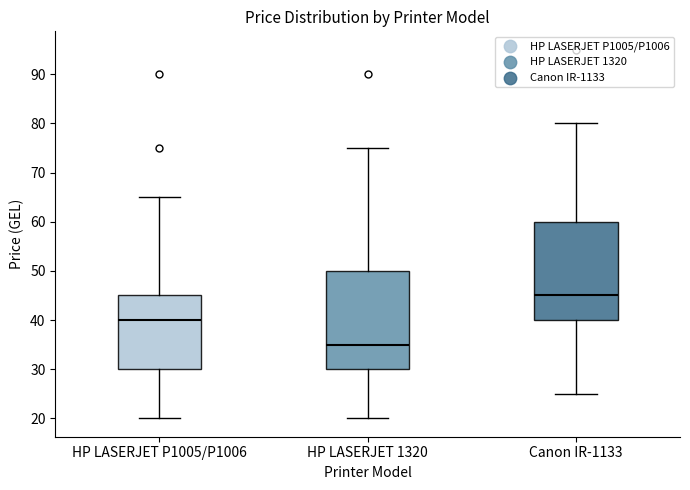

Where does the lower whisker of the box for Canon IR-1133 end on the y-axis? The values are not printed on the chart, so give them approximately, as read against the axis.

25